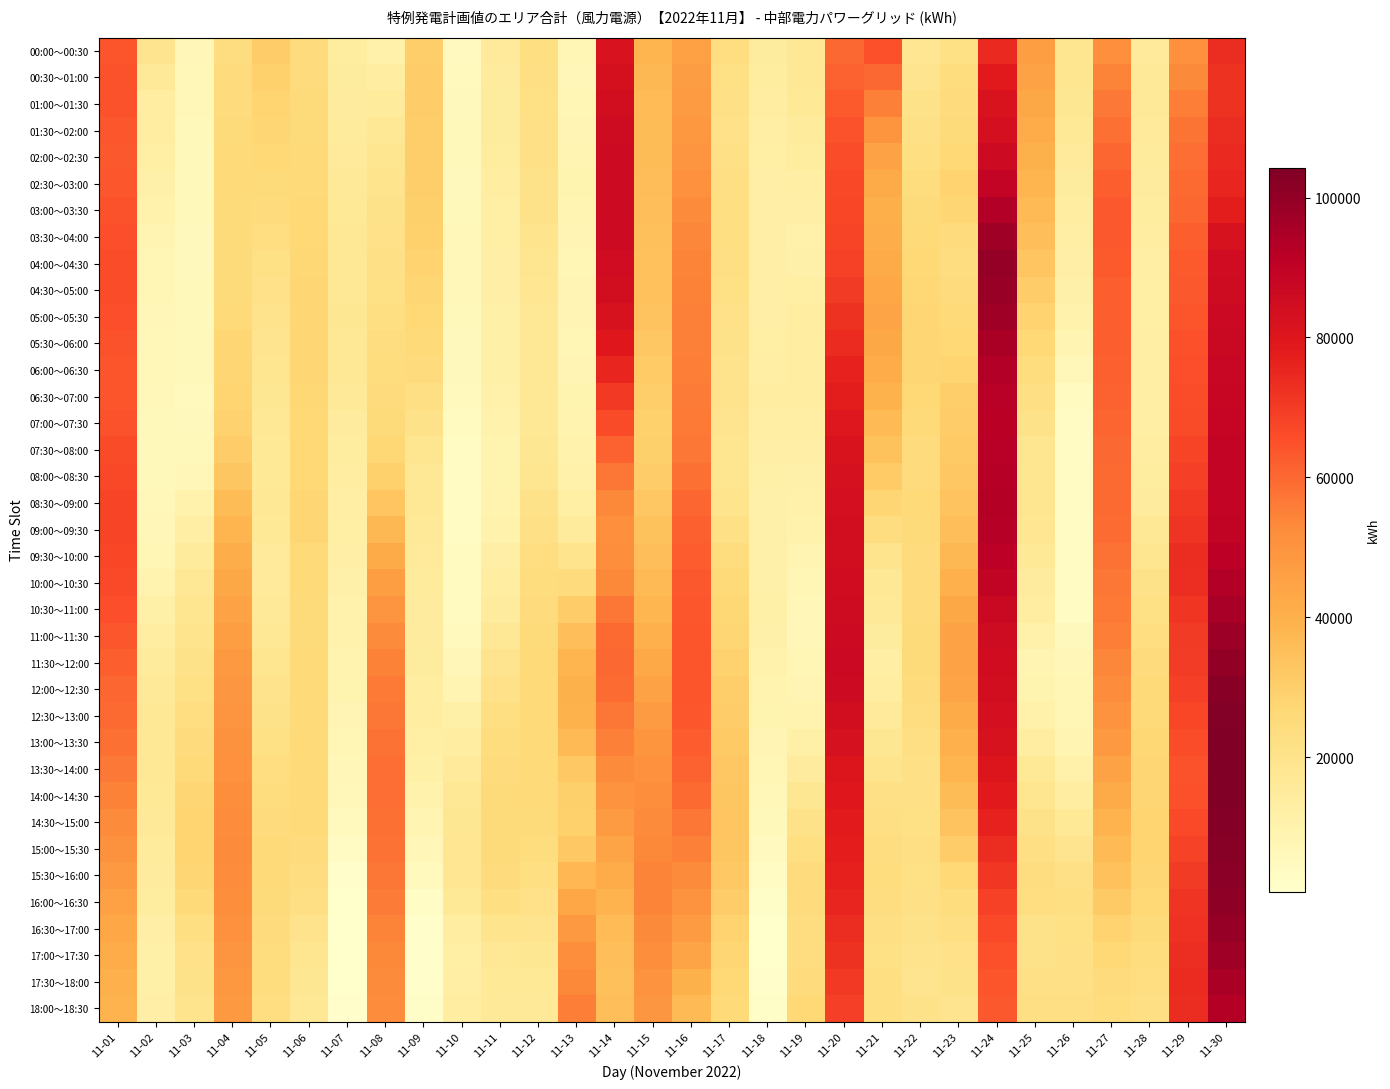

Reading left to right, what are all the values shown in this chart?

00:00～00:30: 11-01=63902	11-02=19196	11-03=6979	11-04=23801	11-05=30334	11-06=24219	11-07=14017	11-08=10694	11-09=30269	11-10=4533	11-11=15380	11-12=22814	11-13=7359	11-14=81777	11-15=38374	11-16=45443	11-17=23245	11-18=14303	11-19=16721	11-20=59847	11-21=64698	11-22=17851	11-23=21973	11-24=74622	11-25=46383	11-26=18893	11-27=51633	11-28=15674	11-29=50941	11-30=73588
00:30～01:00: 11-01=64546	11-02=15800	11-03=6787	11-04=24262	11-05=29077	11-06=24656	11-07=14460	11-08=12922	11-09=30515	11-10=4836	11-11=14840	11-12=22354	11-13=7044	11-14=83157	11-15=37189	11-16=46588	11-17=22165	11-18=14021	11-19=16865	11-20=61160	11-21=60077	11-22=19117	11-23=23849	11-24=78680	11-25=44809	11-26=18205	11-27=54377	11-28=16094	11-29=53145	11-30=72058
01:00～01:30: 11-01=64423	11-02=13499	11-03=6456	11-04=24723	11-05=28014	11-06=25051	11-07=14842	11-08=15070	11-09=30457	11-10=5221	11-11=14472	11-12=21962	11-13=7270	11-14=84403	11-15=36465	11-16=47606	11-17=21511	11-18=13545	11-19=16319	11-20=62647	11-21=54944	11-22=20415	11-23=24995	11-24=81569	11-25=43156	11-26=17397	11-27=56669	11-28=16012	11-29=55348	11-30=72080
01:30～02:00: 11-01=63534	11-02=13024	11-03=5983	11-04=25183	11-05=27149	11-06=25408	11-07=15160	11-08=17137	11-09=30092	11-10=5659	11-11=14280	11-12=21727	11-13=8105	11-14=85520	11-15=36204	11-16=48499	11-17=21281	11-18=12872	11-19=15083	11-20=64310	11-21=49298	11-22=21741	11-23=25411	11-24=83288	11-25=41425	11-26=16467	11-27=58508	11-28=15433	11-29=57554	11-30=73652
02:00～02:30: 11-01=63298	11-02=12214	11-03=5764	11-04=25462	11-05=26251	11-06=25789	11-07=15552	11-08=18677	11-09=29975	11-10=5749	11-11=13778	11-12=21450	11-13=8776	11-14=86032	11-15=35995	11-16=49695	11-17=21512	11-18=12335	11-19=13837	11-20=65690	11-21=44912	11-22=22997	11-23=26546	11-24=85765	11-25=39874	11-26=15469	11-27=60313	11-28=14977	11-29=58946	11-30=74757
02:30～03:00: 11-01=63719	11-02=11073	11-03=5787	11-04=25560	11-05=25325	11-06=26192	11-07=16019	11-08=19688	11-09=30102	11-10=5488	11-11=12965	11-12=20966	11-13=8973	11-14=85938	11-15=35842	11-16=51200	11-17=22203	11-18=11933	11-19=12727	11-20=66786	11-21=41785	11-22=24181	11-23=28402	11-24=88998	11-25=38496	11-26=14404	11-27=62082	11-28=14645	11-29=59525	11-30=75395
03:00～03:30: 11-01=64393	11-02=9920	11-03=5693	11-04=25417	11-05=24261	11-06=26458	11-07=16387	11-08=20498	11-09=29843	11-10=5638	11-11=12399	11-12=20373	11-13=8767	11-14=85820	11-15=35508	11-16=52562	11-17=22632	11-18=11749	11-19=11807	11-20=67437	11-21=40539	11-22=25160	11-23=27837	11-24=93000	11-25=37023	11-26=13486	11-27=63059	11-28=14035	11-29=60556	11-30=77940
03:30～04:00: 11-01=65320	11-02=8570	11-03=5480	11-04=25034	11-05=23056	11-06=26588	11-07=16654	11-08=21100	11-09=29195	11-10=6200	11-11=12147	11-12=19673	11-13=8158	11-14=85677	11-15=34997	11-16=53787	11-17=22800	11-18=11784	11-19=10736	11-20=67648	11-21=41179	11-22=25935	11-23=24853	11-24=97714	11-25=35453	11-26=12718	11-27=63247	11-28=13204	11-29=62039	11-30=82391
04:00～04:30: 11-01=65790	11-02=7786	11-03=5467	11-04=25026	11-05=21984	11-06=26930	11-07=16941	11-08=21602	11-09=28391	11-10=6331	11-11=11948	11-12=18756	11-13=7964	11-14=85143	11-15=34620	11-16=54528	11-17=22592	11-18=11805	11-19=10869	11-20=68562	11-21=42143	11-22=26513	11-23=23761	11-24=99494	11-25=33397	11-26=11864	11-27=62957	11-28=12652	11-29=62949	11-30=84940
04:30～05:00: 11-01=65805	11-02=7227	11-03=5704	11-04=25395	11-05=21041	11-06=27486	11-07=17248	11-08=21999	11-09=27433	11-10=6028	11-11=11783	11-12=17793	11-13=8137	11-14=84218	11-15=34379	11-16=54787	11-17=22010	11-18=11764	11-19=12278	11-20=70183	11-21=43434	11-22=26891	11-23=24566	11-24=98871	11-25=30854	11-26=10934	11-27=62194	11-28=12307	11-29=63280	11-30=85590
05:00～05:30: 11-01=65394	11-02=6890	11-03=5839	11-04=26080	11-05=20087	11-06=27615	11-07=17368	11-08=22611	11-09=26569	11-10=5772	11-11=11628	11-12=17151	11-13=8138	11-14=82337	11-15=33653	11-16=54984	11-17=21354	11-18=11897	11-19=13200	11-20=72016	11-21=43734	11-22=27216	11-23=25487	11-24=97500	11-25=28468	11-26=9838	11-27=61838	11-28=12280	11-29=63936	11-30=86264
05:30～06:00: 11-01=64565	11-02=6776	11-03=5890	11-04=27084	11-05=19123	11-06=27319	11-07=17300	11-08=23435	11-09=25799	11-10=5487	11-11=11517	11-12=17017	11-13=8009	11-14=79499	11-15=32442	11-16=55119	11-17=20624	11-18=12205	11-19=13466	11-20=74066	11-21=43041	11-22=27484	11-23=26529	11-24=95002	11-25=26242	11-26=8559	11-27=61888	11-28=12624	11-29=64916	11-30=86960
06:00～06:30: 11-01=64103	11-02=6536	11-03=5651	11-04=27709	11-05=18247	11-06=27042	11-07=16852	11-08=24064	11-09=24441	11-10=5279	11-11=11281	11-12=16932	11-13=8257	11-14=75556	11-15=31194	11-16=55412	11-17=20162	11-18=12546	11-19=13407	11-20=76048	11-21=41557	11-22=27278	11-23=28003	11-24=93150	11-25=24165	11-26=6222	11-27=61712	11-28=12709	11-29=65428	11-30=87528
06:30～07:00: 11-01=64014	11-02=6204	11-03=5135	11-04=27959	11-05=17463	11-06=26787	11-07=16026	11-08=24498	11-09=22496	11-10=5146	11-11=10796	11-12=16784	11-13=8881	11-14=70642	11-15=29906	11-16=55861	11-17=19873	11-18=12925	11-19=13027	11-20=77962	11-21=39277	11-22=26597	11-23=29908	11-24=91946	11-25=22233	11-26=4160	11-27=61308	11-28=12536	11-29=65471	11-30=87962
07:00～07:30: 11-01=64645	11-02=5875	11-03=5232	11-04=28837	11-05=16885	11-06=26519	11-07=14815	11-08=25411	11-09=20524	11-10=4231	11-11=10037	11-12=17005	11-13=9405	11-14=65985	11-15=29448	11-16=56468	11-17=19210	11-18=12659	11-19=12502	11-20=79694	11-21=36818	11-22=25775	11-23=31073	11-24=91511	11-25=20496	11-26=3968	11-27=60682	11-28=12744	11-29=66205	11-30=88343
07:30～08:00: 11-01=65999	11-02=5713	11-03=5945	11-04=30344	11-05=16521	11-06=26254	11-07=13813	11-08=26800	11-09=18522	11-10=3472	11-11=9038	11-12=17595	11-13=9824	11-14=61308	11-15=29822	11-16=57231	11-17=18170	11-18=11840	11-19=11832	11-20=81247	11-21=34176	11-22=24815	11-23=31500	11-24=91842	11-25=18925	11-26=3792	11-27=59832	11-28=13335	11-29=67631	11-30=88667
08:00～08:30: 11-01=66950	11-02=5890	11-03=6992	11-04=32732	11-05=16475	11-06=26573	11-07=13215	11-08=29436	11-09=17192	11-10=3239	11-11=9073	11-12=18662	11-13=10704	11-14=57205	11-15=30854	11-16=58475	11-17=18275	11-18=11331	11-19=11208	11-20=82498	11-21=31087	11-22=24747	11-23=32361	11-24=92236	11-25=18170	11-26=3716	11-27=59451	11-28=13716	11-29=69012	11-30=88842
08:30～09:00: 11-01=67500	11-02=6394	11-03=9792	11-04=36002	11-05=16548	11-06=27418	11-07=12875	11-08=33315	11-09=16532	11-10=3600	11-11=9524	11-12=20206	11-13=12110	11-14=53454	11-15=32542	11-16=60204	11-17=19525	11-18=11188	11-19=10664	11-20=83448	11-21=27550	11-22=25573	11-23=33548	11-24=92691	11-25=18284	11-26=3742	11-27=59539	11-28=14868	11-29=70344	11-30=88864
09:00～09:30: 11-01=67648	11-02=6993	11-03=12562	11-04=38753	11-05=16179	11-06=27300	11-07=12396	11-08=37498	11-09=15996	11-10=3966	11-11=10415	11-12=21680	11-13=15152	11-14=51311	11-15=34048	11-16=61532	11-17=21380	11-18=11129	11-19=9859	11-20=84063	11-21=23664	11-22=25359	11-23=35234	11-24=92375	11-25=17798	11-26=3667	11-27=59070	11-28=16695	11-29=71912	11-30=89620
09:30～10:00: 11-01=67397	11-02=7956	11-03=14972	11-04=40982	11-05=15490	11-06=26217	11-07=11712	11-08=41984	11-09=15439	11-10=4012	11-11=11722	11-12=23107	11-13=19693	11-14=52098	11-15=35387	11-16=62458	11-17=23835	11-18=10869	11-19=8775	11-20=84346	11-21=19433	11-22=24451	11-23=37420	11-24=91288	11-25=16443	11-26=3492	11-27=58044	11-28=18710	11-29=73716	11-30=91107
10:00～10:30: 11-01=66612	11-02=9510	11-03=16770	11-04=42959	11-05=15381	11-06=25699	11-07=11088	11-08=46071	11-09=14946	11-10=4146	11-11=13049	11-12=24109	11-13=24986	11-14=53685	11-15=36801	11-16=63200	11-17=25603	11-18=10963	11-19=7678	11-20=84794	11-21=16829	11-22=24318	11-23=40057	11-24=89543	11-25=14880	11-26=3482	11-27=57109	11-28=20419	11-29=73460	11-30=93061
10:30～11:00: 11-01=65294	11-02=11644	11-03=18204	11-04=44685	11-05=15938	11-06=25287	11-07=10395	11-08=49761	11-09=14771	11-10=4251	11-11=14621	11-12=24688	11-13=30855	11-14=57012	11-15=38129	11-16=63755	11-17=26681	11-18=11279	11-19=7162	11-20=85404	11-21=15851	11-22=24841	11-23=43146	11-24=87140	11-25=13106	11-26=3703	11-27=56384	11-28=21825	11-29=71141	11-30=95481
11:00～11:30: 11-01=63718	11-02=13459	11-03=19568	11-04=46284	11-05=16972	11-06=25343	11-07=9887	11-08=52665	11-09=14646	11-10=5142	11-11=17012	11-12=25128	11-13=35409	11-14=59498	11-15=40020	11-16=64033	11-17=27779	11-18=11124	11-19=7135	11-20=85954	11-21=14103	11-22=25157	11-23=44713	11-24=85567	11-25=10796	11-26=5260	11-27=55351	11-28=23238	11-29=69941	11-30=97913
11:30～12:00: 11-01=61882	11-02=14954	11-03=20617	11-04=47757	11-05=18482	11-06=25568	11-07=9423	11-08=54783	11-09=14147	11-10=6973	11-11=19275	11-12=25430	11-13=38646	11-14=60141	11-15=42471	11-16=64033	11-17=28894	11-18=10377	11-19=7627	11-20=86445	11-21=12814	11-22=25220	11-23=44762	11-24=84824	11-25=8688	11-26=7141	11-27=54011	11-28=24666	11-29=69859	11-30=100190
12:00～12:30: 11-01=60547	11-02=16042	11-03=21792	11-04=48965	11-05=19768	11-06=25764	11-07=8984	11-08=56273	11-09=13594	11-10=8660	11-11=21202	11-12=25670	11-13=39979	11-14=59378	11-15=44893	11-16=63846	11-17=29973	11-18=9626	11-19=8370	11-20=85862	11-21=13060	11-22=24691	11-23=43845	11-24=84130	11-25=9045	11-26=8022	11-27=52284	11-28=25654	11-29=68980	11-30=101891
12:30～13:00: 11-01=59712	11-02=16724	11-03=23123	11-04=49914	11-05=20830	11-06=25823	11-07=8356	11-08=57133	11-09=12989	11-10=11420	11-11=22664	11-12=25847	11-13=39405	11-14=57210	11-15=47469	11-16=63469	11-17=30938	11-18=8873	11-19=9422	11-20=84210	11-21=15399	11-22=23562	11-23=41959	11-24=83486	11-25=10552	11-26=7926	11-27=50172	11-28=26217	11-29=67307	11-30=103068
13:00～13:30: 11-01=58418	11-02=16930	11-03=24643	11-04=50621	11-05=21932	11-06=25946	11-07=7519	11-08=57965	11-09=12286	11-10=13682	11-11=23810	11-12=25961	11-13=36805	11-14=55032	11-15=49491	11-16=62595	11-17=31761	11-18=8171	11-19=11593	11-20=82496	11-21=17501	11-22=22330	11-23=40149	11-24=82340	11-25=13241	11-26=8594	11-27=47680	11-28=26855	11-29=65849	11-30=103874
13:30～14:00: 11-01=56669	11-02=16664	11-03=26224	11-04=51085	11-05=23138	11-06=26135	11-07=7027	11-08=58769	11-09=11485	11-10=15403	11-11=24637	11-12=26041	11-13=32174	11-14=52845	11-15=50965	11-16=61222	11-17=32440	11-18=7361	11-19=14613	11-20=80722	11-21=19621	11-22=21480	11-23=38411	11-24=80697	11-25=16378	11-26=10775	11-27=44810	11-28=27398	11-29=64605	11-30=104278
14:00～14:30: 11-01=54794	11-02=16268	11-03=27336	11-04=51713	11-05=24157	11-06=26001	11-07=6235	11-08=58913	11-09=10262	11-10=16745	11-11=25160	11-12=25768	11-13=29714	11-14=50270	11-15=52096	11-16=59435	11-17=32889	11-18=6517	11-19=17611	11-20=79265	11-21=21419	11-22=21627	11-23=36217	11-24=78693	11-25=18894	11-26=13217	11-27=41859	11-28=27849	11-29=64766	11-30=104022
14:30～15:00: 11-01=52799	11-02=15756	11-03=27977	11-04=52504	11-05=24979	11-06=25544	11-07=5051	11-08=58400	11-09=8643	11-10=17708	11-11=25412	11-12=25128	11-13=29427	11-14=47313	11-15=52888	11-16=57231	11-17=33108	11-18=5629	11-19=20585	11-20=78127	11-21=22501	11-22=22078	11-23=33564	11-24=76331	11-25=20811	11-26=16241	11-27=39035	11-28=28228	11-29=66335	11-30=103062
15:00～15:30: 11-01=50504	11-02=15307	11-03=28004	11-04=52769	11-05=25450	11-06=24804	11-07=3368	11-08=57792	11-09=6911	11-10=18114	11-11=25372	11-12=24203	11-13=32151	11-14=44411	11-15=53659	11-16=55018	11-17=32855	11-18=4562	11-19=22904	11-20=77206	11-21=23499	11-22=22257	11-23=30358	11-24=73734	11-25=22437	11-26=19336	11-27=36783	11-28=28134	11-29=68090	11-30=102323
15:30～16:00: 11-01=47907	11-02=14872	11-03=27418	11-04=52510	11-05=25573	11-06=23777	11-07=1663	11-08=57090	11-09=4959	11-10=17963	11-11=24941	11-12=22994	11-13=37883	11-14=41563	11-15=54409	11-16=52796	11-17=32129	11-18=3336	11-19=24568	11-20=76506	11-21=23878	11-22=22061	11-23=26598	11-24=70903	11-25=23625	11-26=21756	11-27=34345	11-28=27566	11-29=70030	11-30=101821
16:00～16:30: 11-01=45529	11-02=13766	11-03=25682	11-04=51969	11-05=25235	11-06=22194	11-07=1121	11-08=55994	11-09=3035	11-10=16469	11-11=22943	11-12=21345	11-13=43260	11-14=38953	11-15=54236	11-16=50234	11-17=30724	11-18=2212	11-19=24790	11-20=75385	11-21=23417	11-22=21681	11-23=23807	11-24=68422	11-25=23045	11-26=22621	11-27=31531	11-28=26634	11-29=71561	11-30=100832
16:30～17:00: 11-01=43368	11-02=11996	11-03=22798	11-04=51149	11-05=24444	11-06=20126	11-07=756	11-08=54502	11-09=1443	11-10=13658	11-11=19377	11-12=19257	11-13=48280	11-14=36639	11-15=53135	11-16=47332	11-17=28644	11-18=1137	11-19=23652	11-20=73848	11-21=22332	11-22=20932	11-23=22414	11-24=66290	11-25=20704	11-26=21931	11-27=28339	11-28=25343	11-29=72688	11-30=99352
17:00～17:30: 11-01=41579	11-02=11411	11-03=21011	11-04=50073	11-05=24013	11-06=18692	11-07=757	11-08=53438	11-09=1227	11-10=12463	11-11=17171	11-12=17634	11-13=51748	11-14=35375	11-15=51832	11-16=43876	11-17=27172	11-18=1007	11-19=23475	11-20=72236	11-21=22073	11-22=20136	11-23=21288	11-24=64866	11-25=20221	11-26=21607	11-27=26303	11-28=24158	11-29=73509	11-30=97502
17:30～18:00: 11-01=40159	11-02=11559	11-03=20343	11-04=48740	11-05=23941	11-06=17559	11-07=1128	11-08=52804	11-09=1692	11-10=12812	11-11=16326	11-12=16480	11-13=53667	11-14=35077	11-15=50322	11-16=39869	11-17=26305	11-18=1536	11-19=24699	11-20=70553	11-21=22672	11-22=19201	11-23=20279	11-24=64147	11-25=21500	11-26=21745	11-27=24935	11-28=23079	11-29=74029	11-30=95154
18:00～18:30: 11-01=39009	11-02=11902	11-03=19680	11-04=47877	11-05=23399	11-06=16570	11-07=1360	11-08=52159	11-09=2218	11-10=13174	11-11=15998	11-12=15799	11-13=55358	11-14=35231	11-15=49152	11-16=36968	11-17=25652	11-18=2109	11-19=26620	11-20=68800	11-21=22980	11-22=20212	11-23=19033	11-24=63099	11-25=22570	11-26=22491	11-27=23967	11-28=22501	11-29=73773	11-30=92826